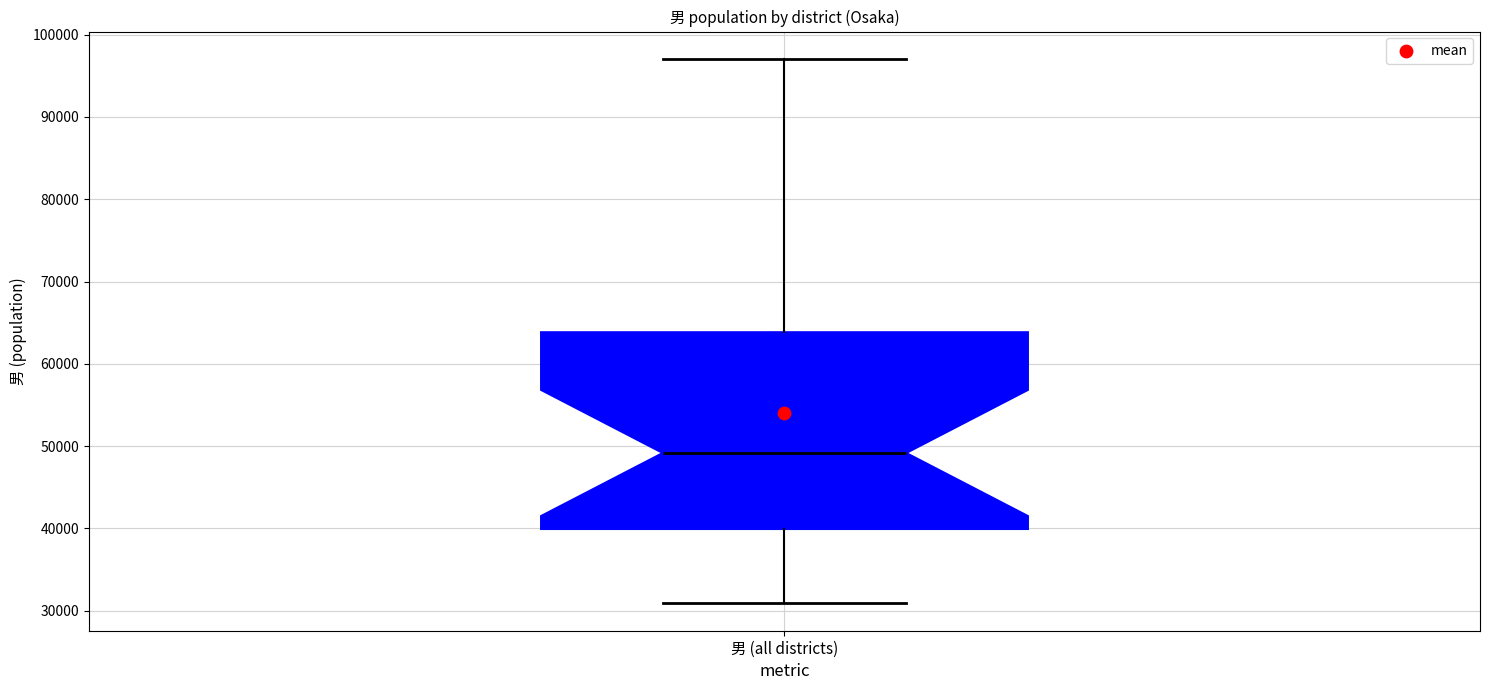

Read this box plot against the y-axis: the position of the median line, the range covered by the box, and the ends of both whiskers. The values are not printed on the chart, so give them approximately, as read against the axis.

median 49000, box 40000 to 64000, whiskers 31000 to 97000